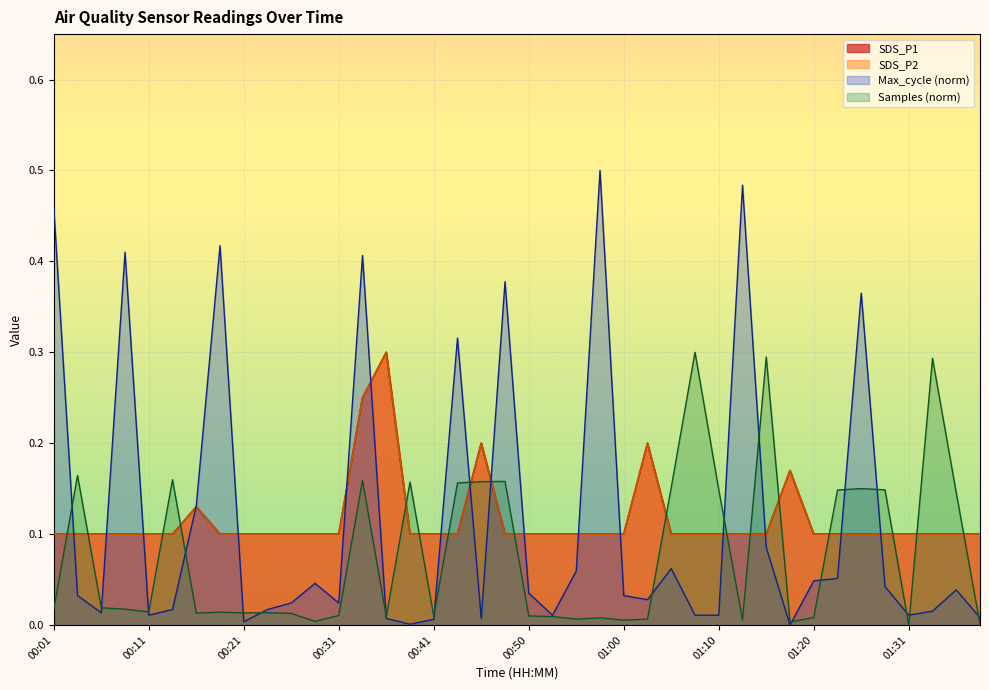

Count the SDS_P2 values in the range 0 to 1.

40